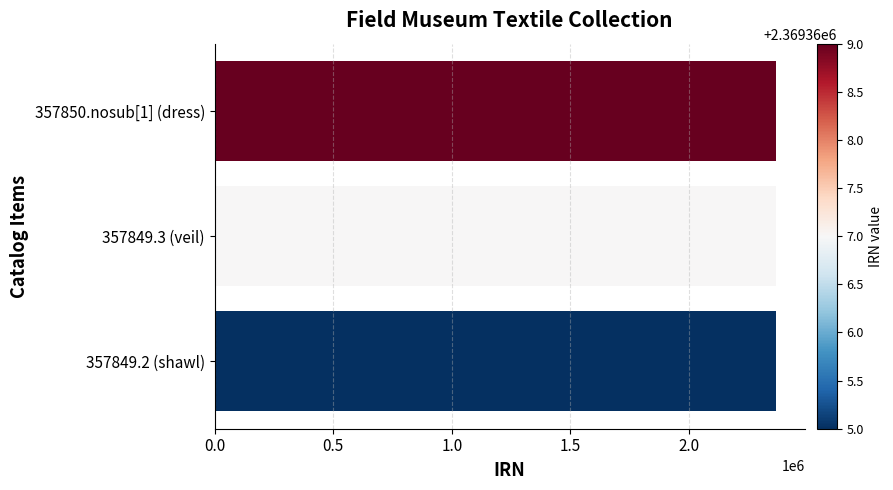

What is the sum of the values at 357850.nosub[1] (dress) and 357849.3 (veil)?

4738736